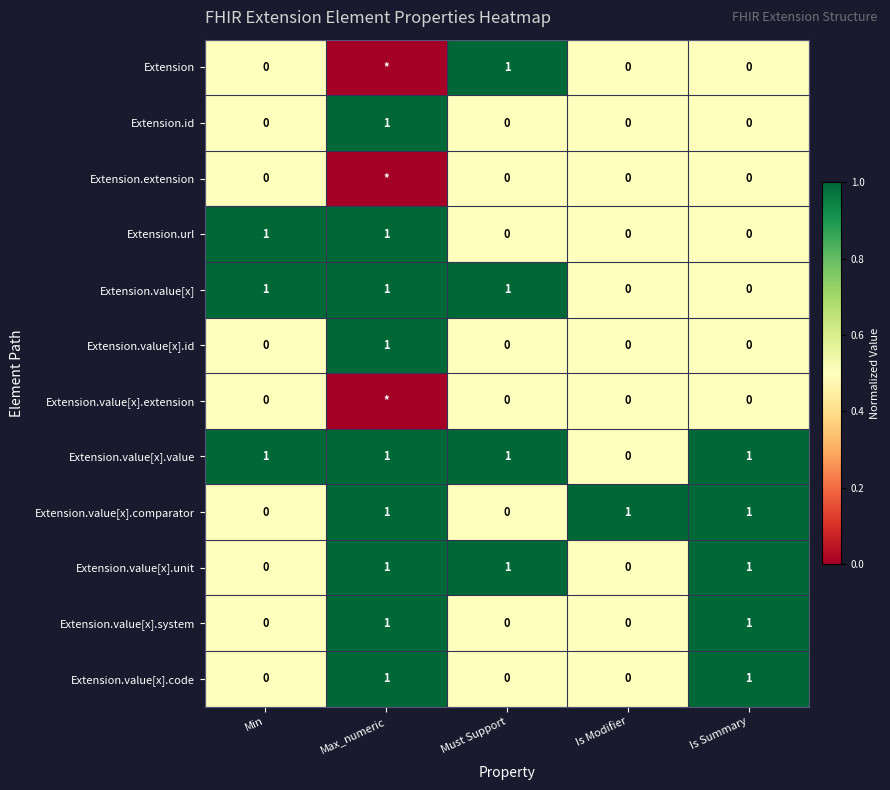

What is the total value across all series at Max_numeric?

9.0